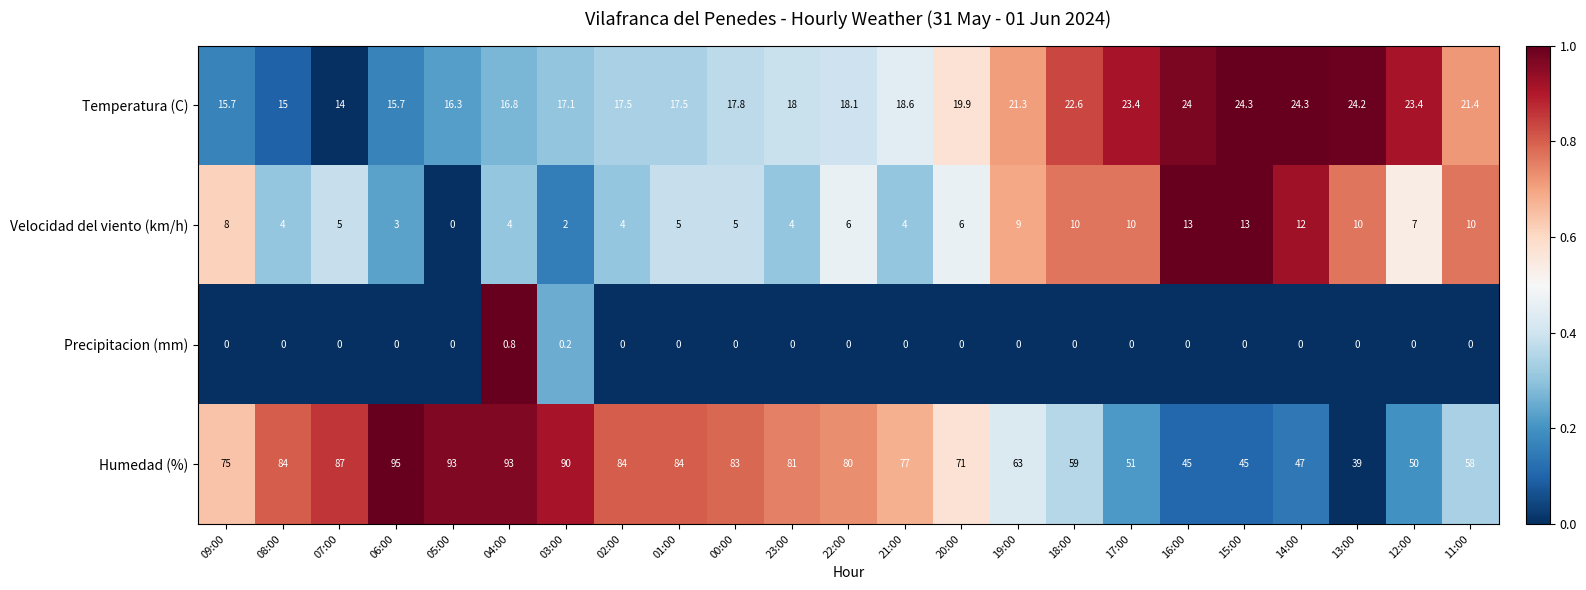

What is the difference between the Humedad (%) values at 12:00 and 23:00?

31.0